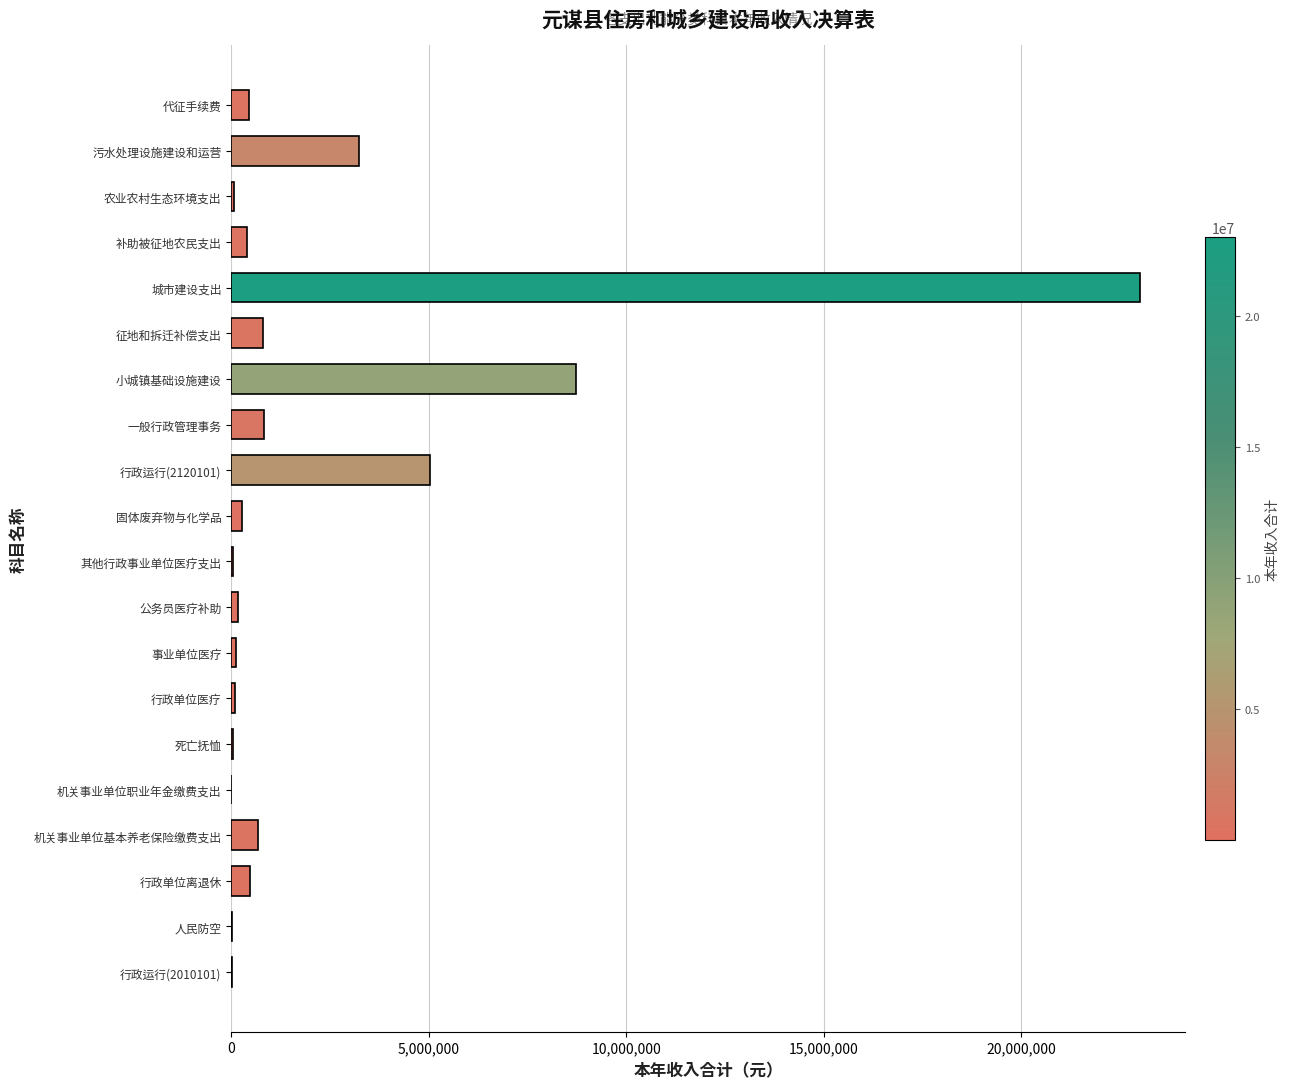

Where is the data nearest to the value 11500986?

小城镇基础设施建设